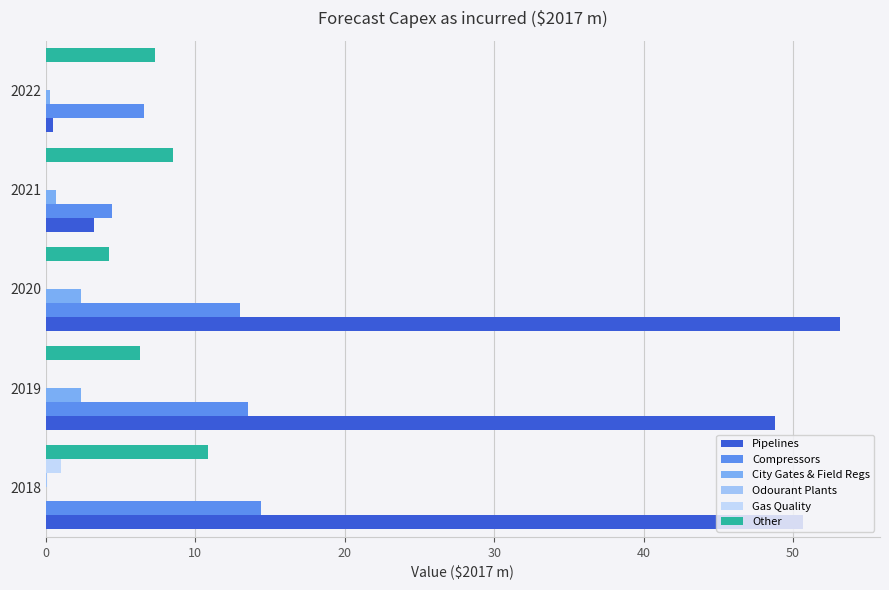

Which series changed the most between 2018 and 2022?

Pipelines